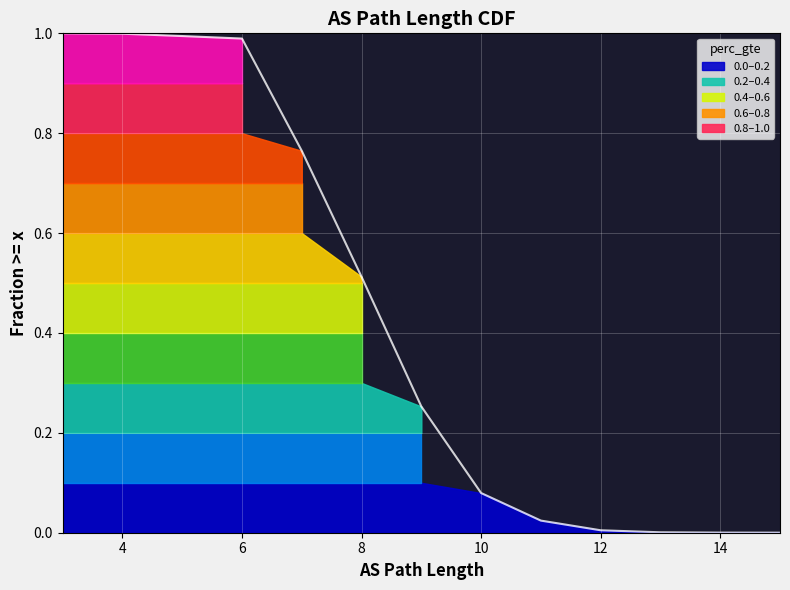

What is the sum of the values at 12 and 3?

1.0